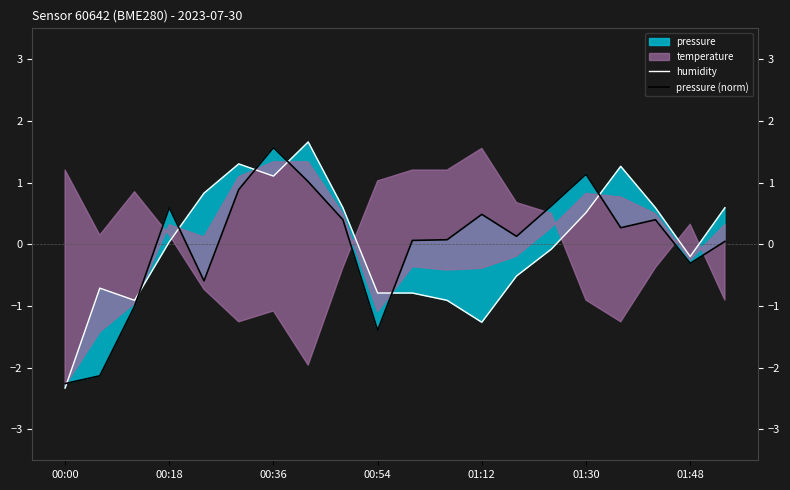

Read the humidity value at 01:30.

0.5